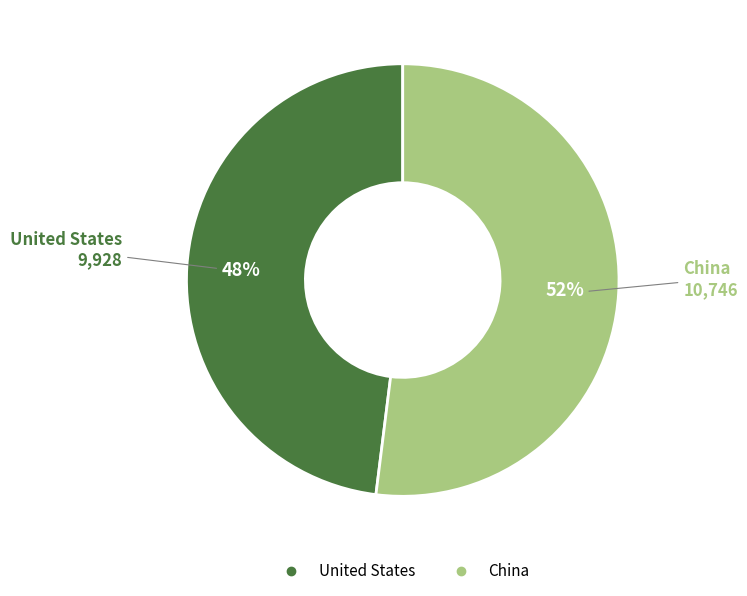

Which category has the smallest portion of the pie?

United States